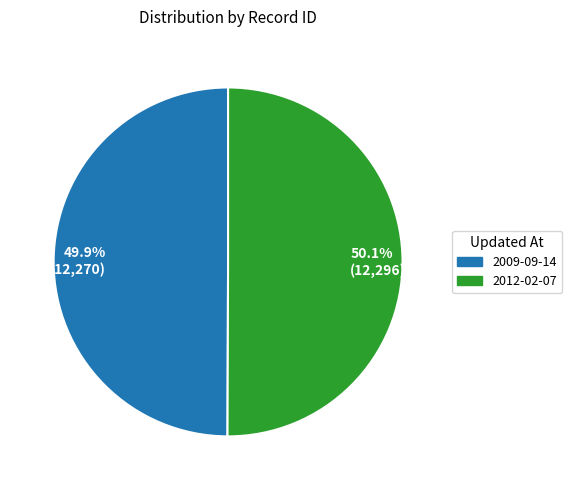

What percentage do 50.1% (12,296) and 49.9% (12,270) together represent?

100.0%